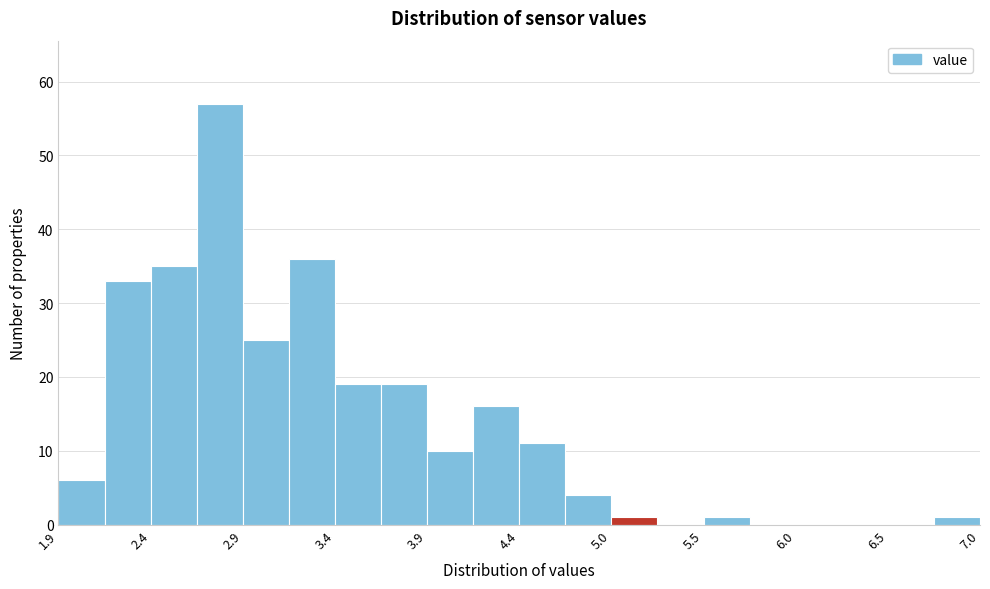

Around what value on the x-axis is the tallest bar? Give the approximate position of its centre, as read against the axis.

2.8